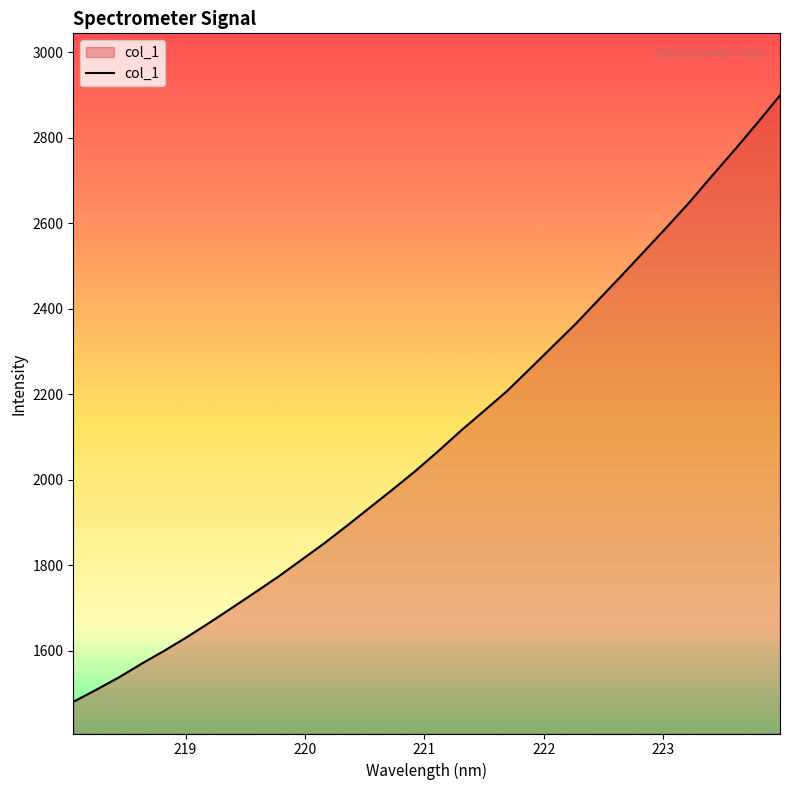

What is the difference between the maximum and minimum values?

1417.8